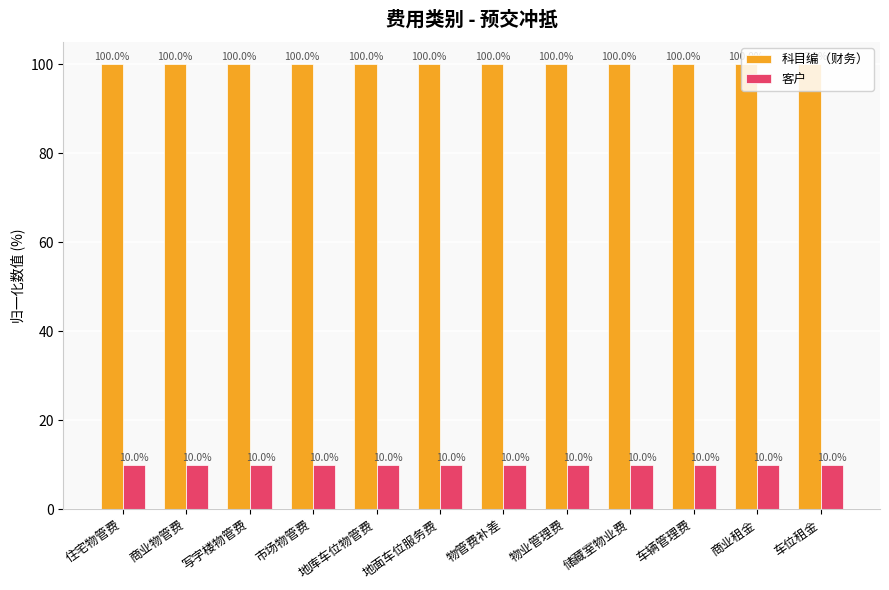

Reading right to left, extract all data points from this chart.

科目编（财务）: 100	100	100	100	100	100	100	100	100	100	100	100
客户: 10	10	10	10	10	10	10	10	10	10	10	10